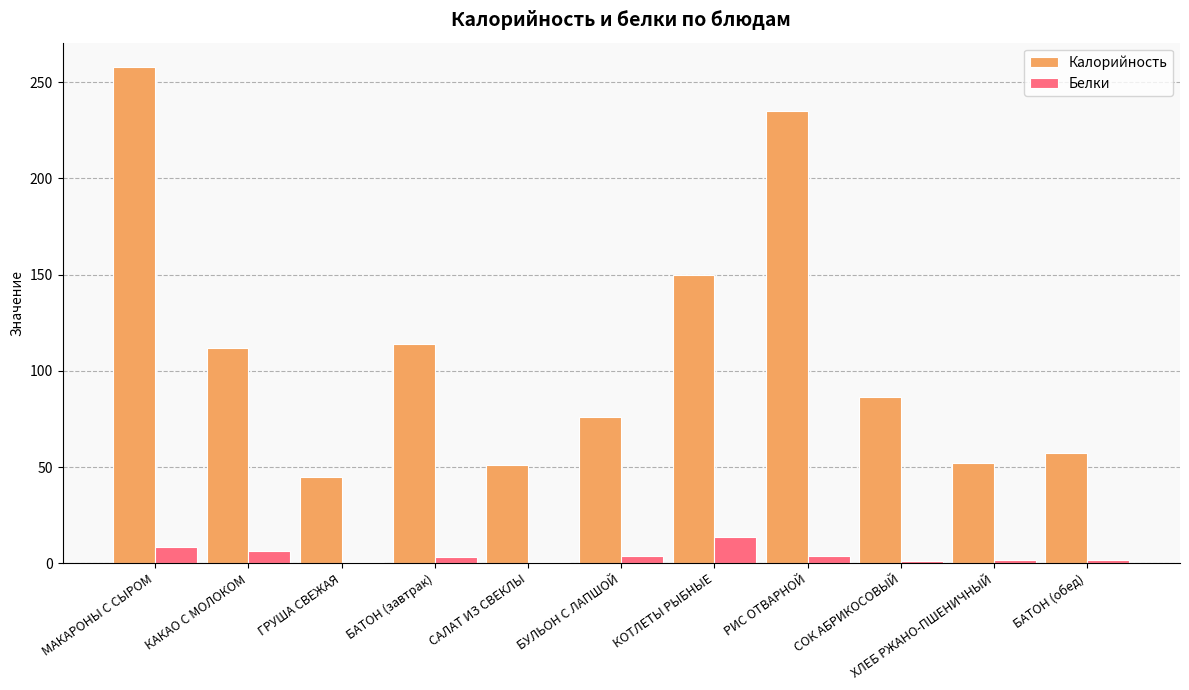

Does the chart contain stacked bars?

No